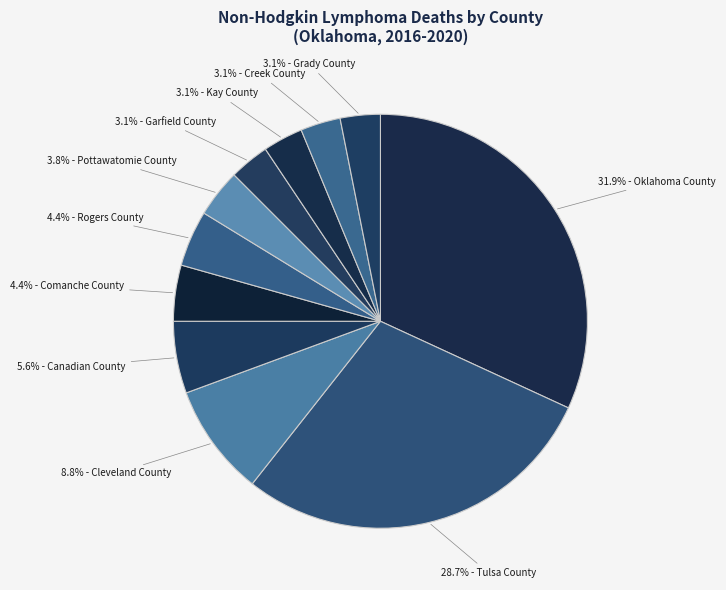

How many segments does this pie chart have?

11